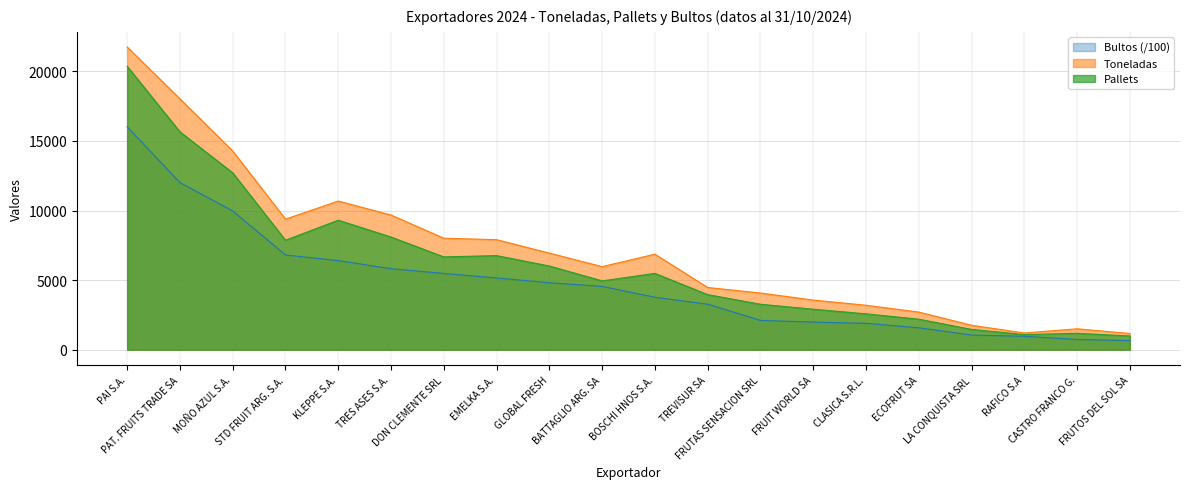

What is the value of the 6th point from the left?

9678